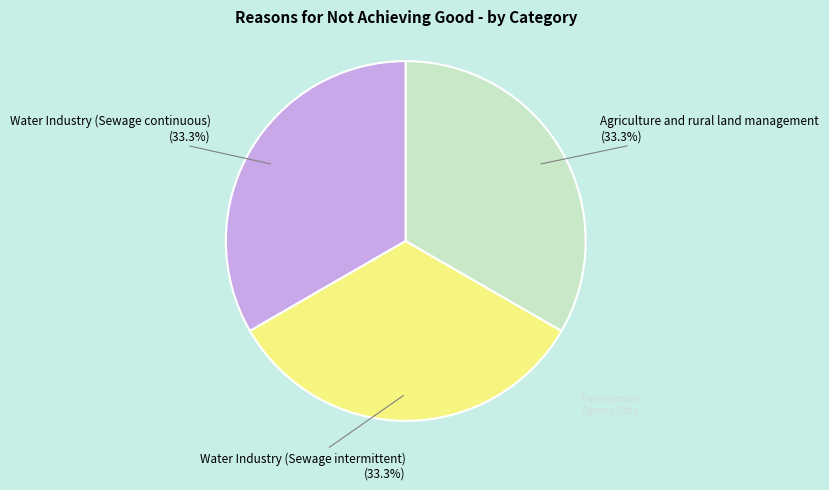

Is there any slice that represents more than half of the pie?

No